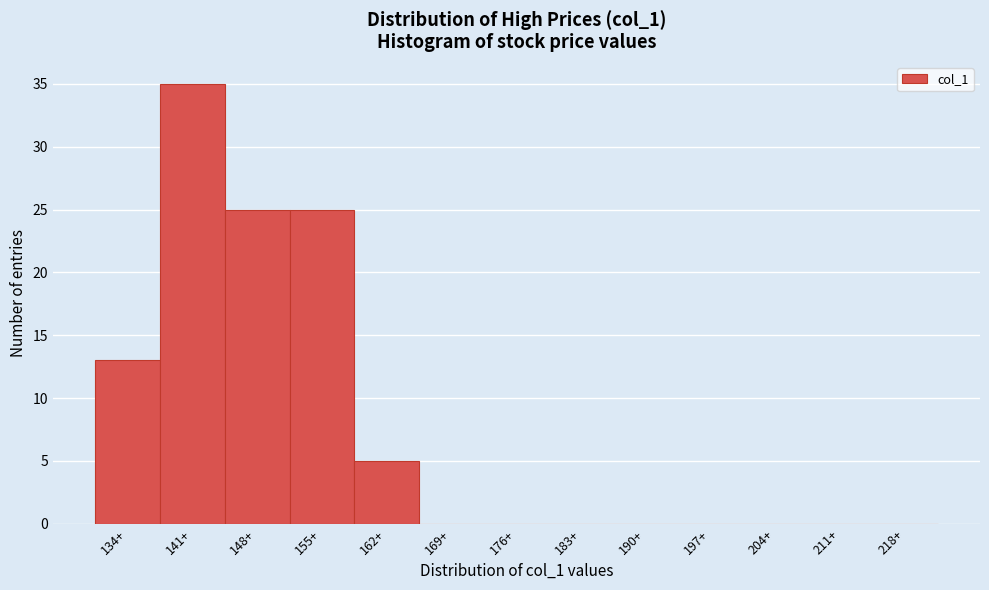

Reading left to right, extract all data points from this chart.

134+=13	141+=35	148+=25	155+=25	162+=5	169+=0	176+=0	183+=0	190+=0	197+=0	204+=0	211+=0	218+=0